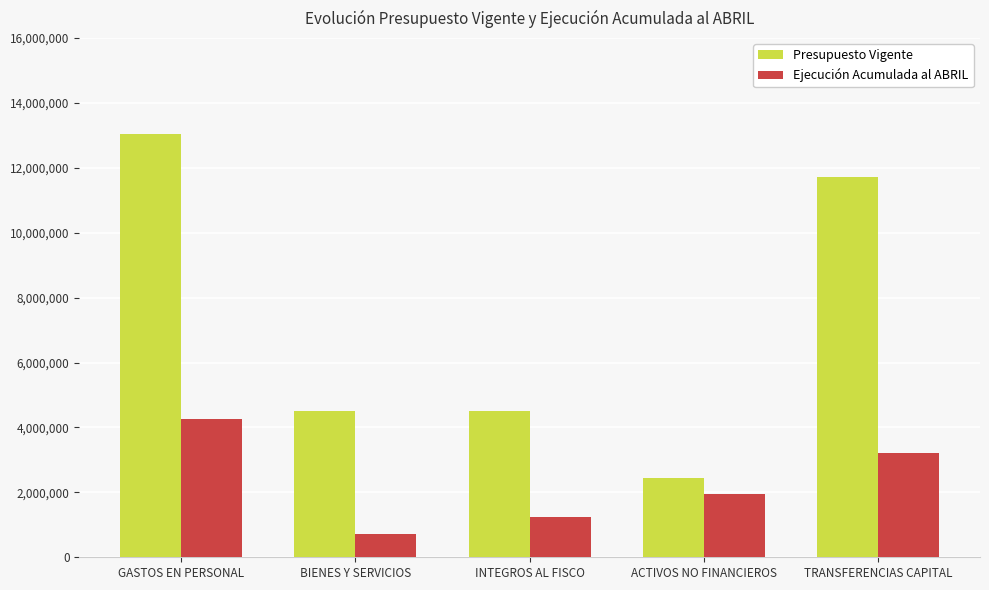

How many series are shown in this chart?

2